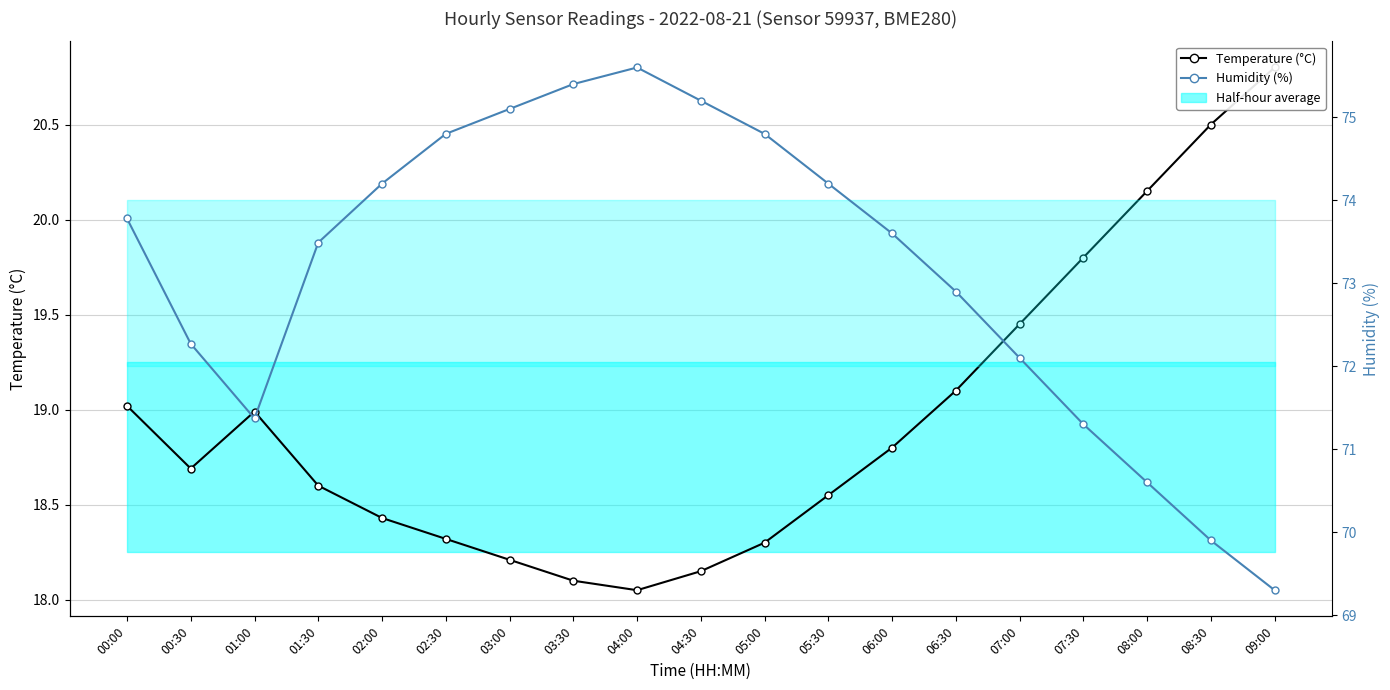

True or false: Humidity (%) and Temperature (°C) intersect in this chart.

False